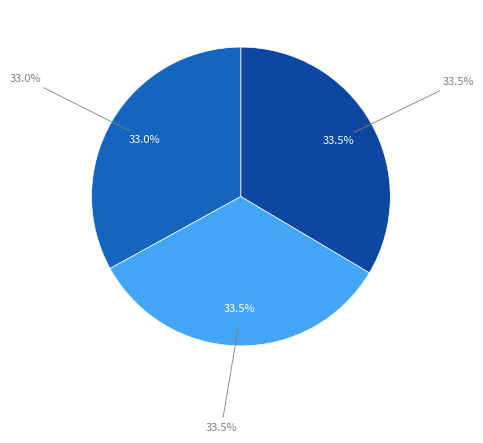

What is the ratio of the value at HO111 - Mount Cottrell Homestead to the value at HO13 - Lynuilg Homestead?

1.0